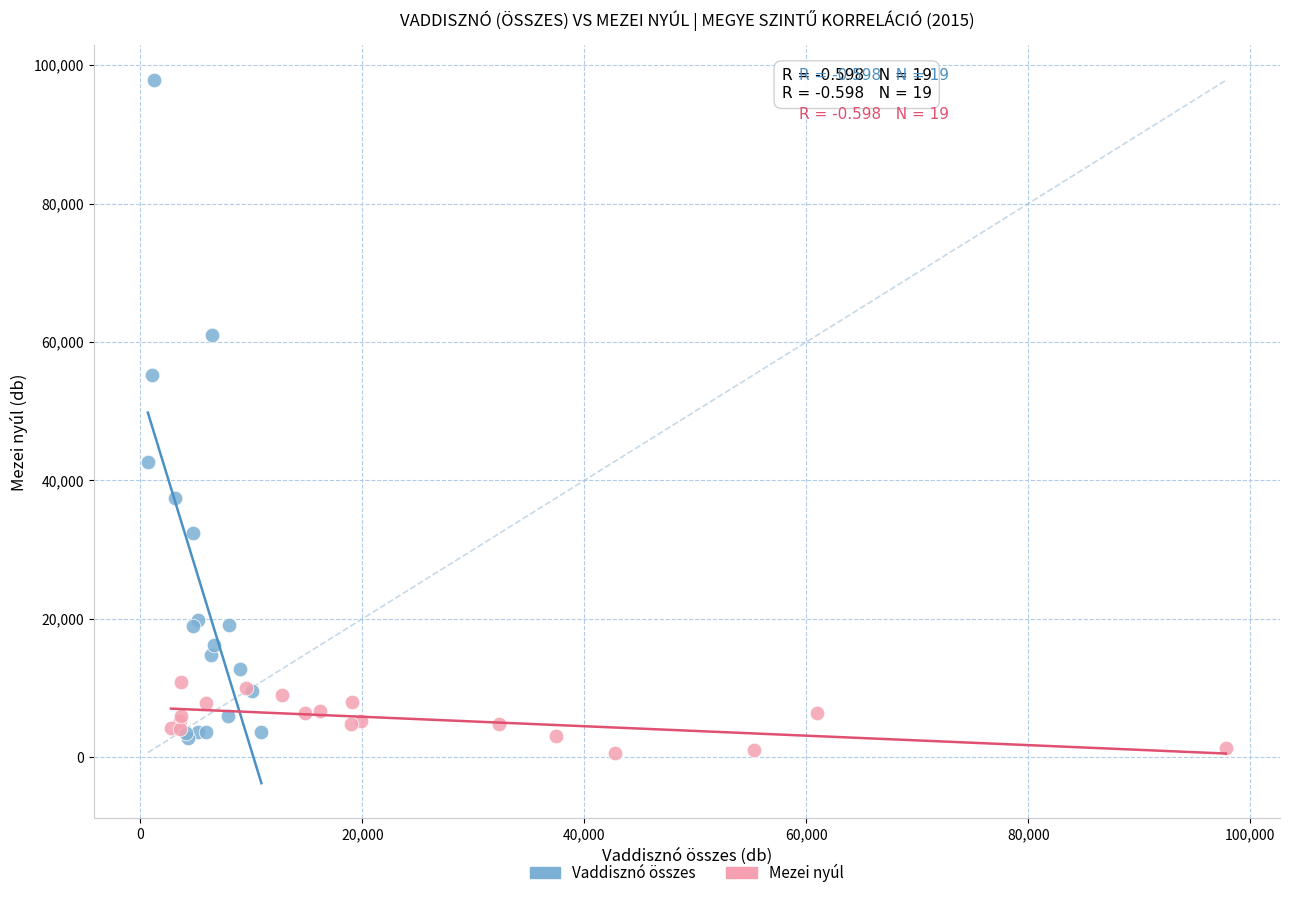

What are all the series names shown in the legend?

Vaddisznó összes, Mezei nyúl